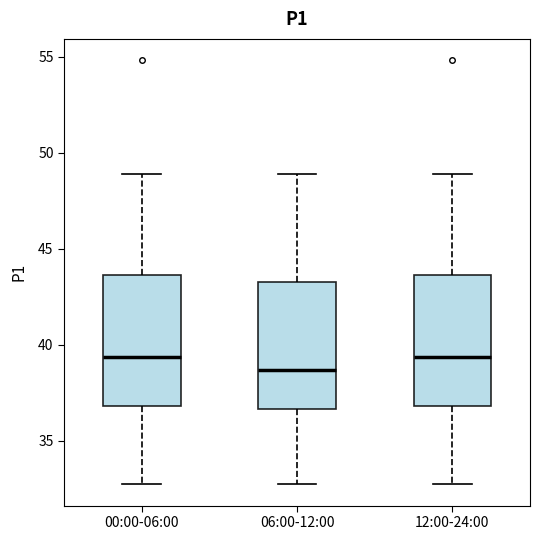

Where is the upper edge of the box for 00:00-06:00 on the y-axis? The values are not printed on the chart, so give them approximately, as read against the axis.

43.5